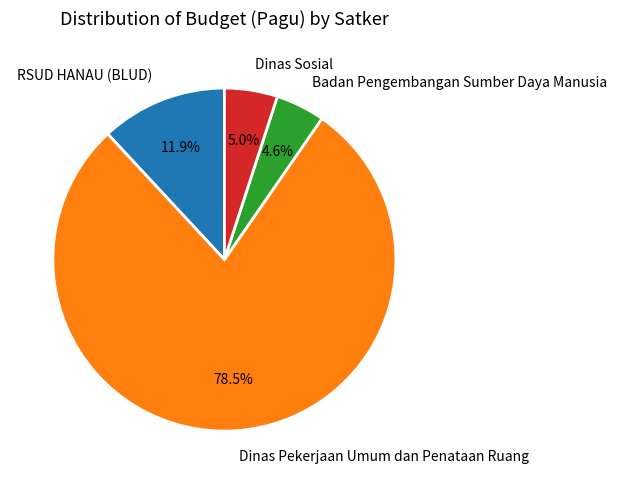

Which slice represents more than half of the pie?

Dinas Pekerjaan Umum dan Penataan Ruang